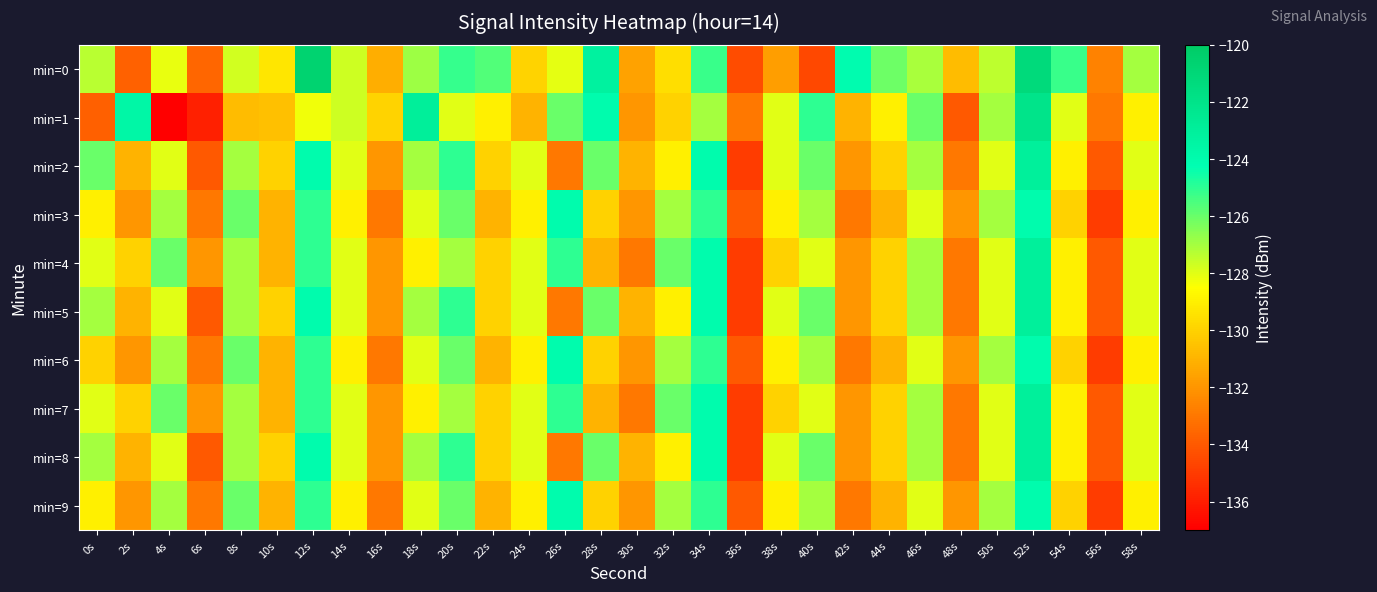

Count the number of data series in this chart.

10